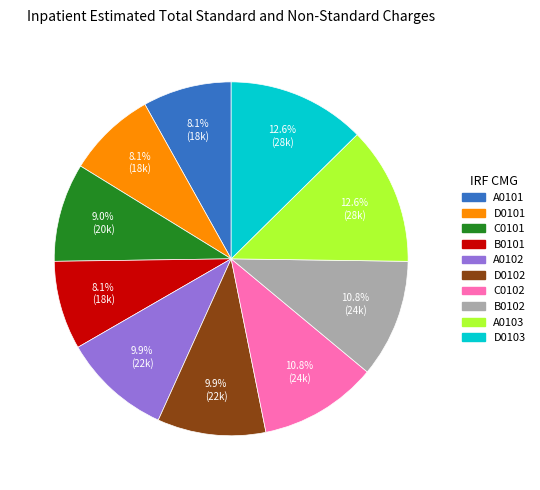

True or false: C0101 accounts for 9% of the total.

True